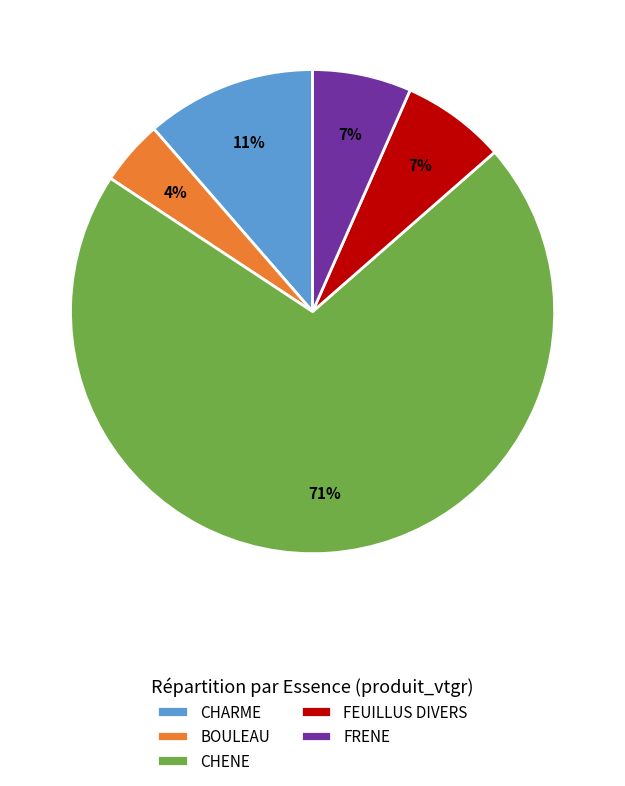

What is the smallest slice in the pie chart?

BOULEAU